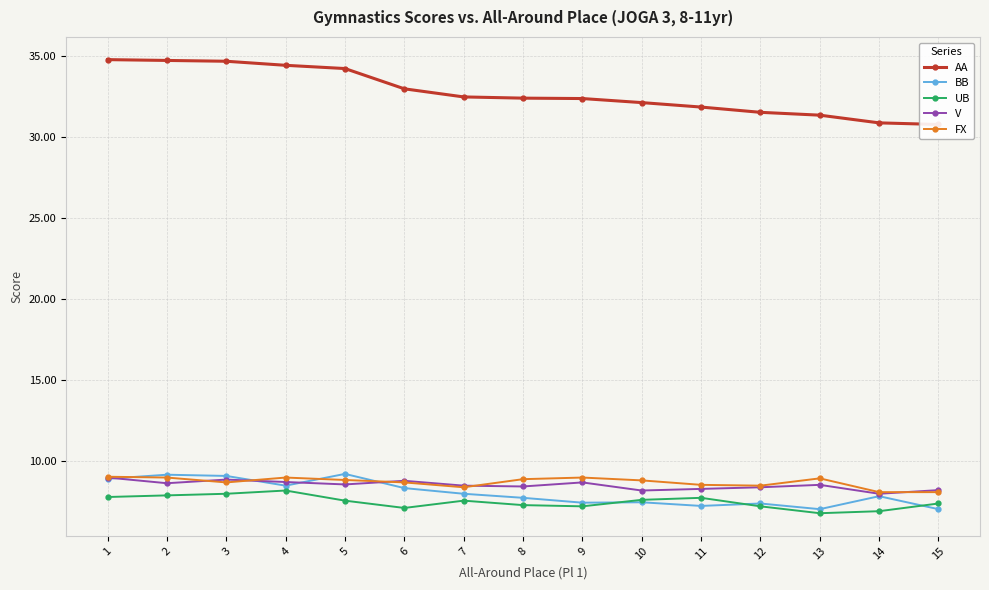

How many distinct data groups are displayed?

5